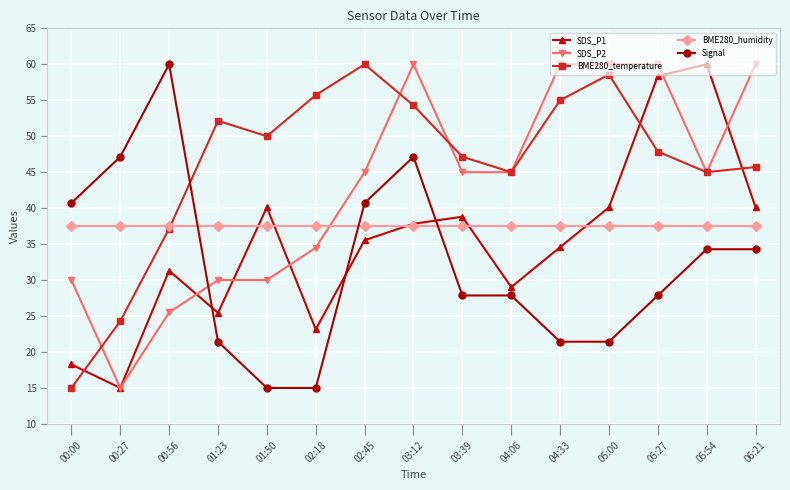

What is the spread (max minus min) of values at 04:33?

38.6